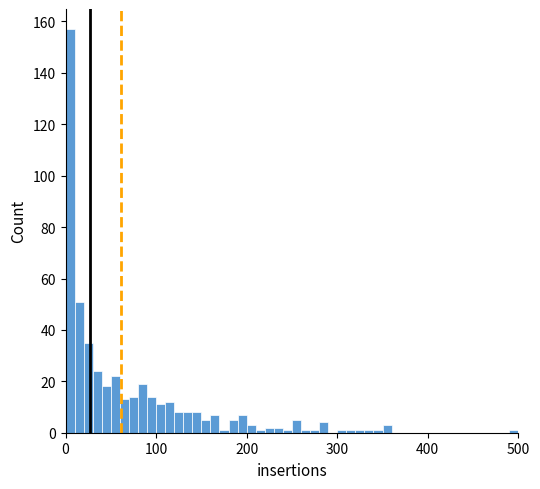

Around what value on the x-axis is the tallest bar? Give the approximate position of its centre, as read against the axis.

10